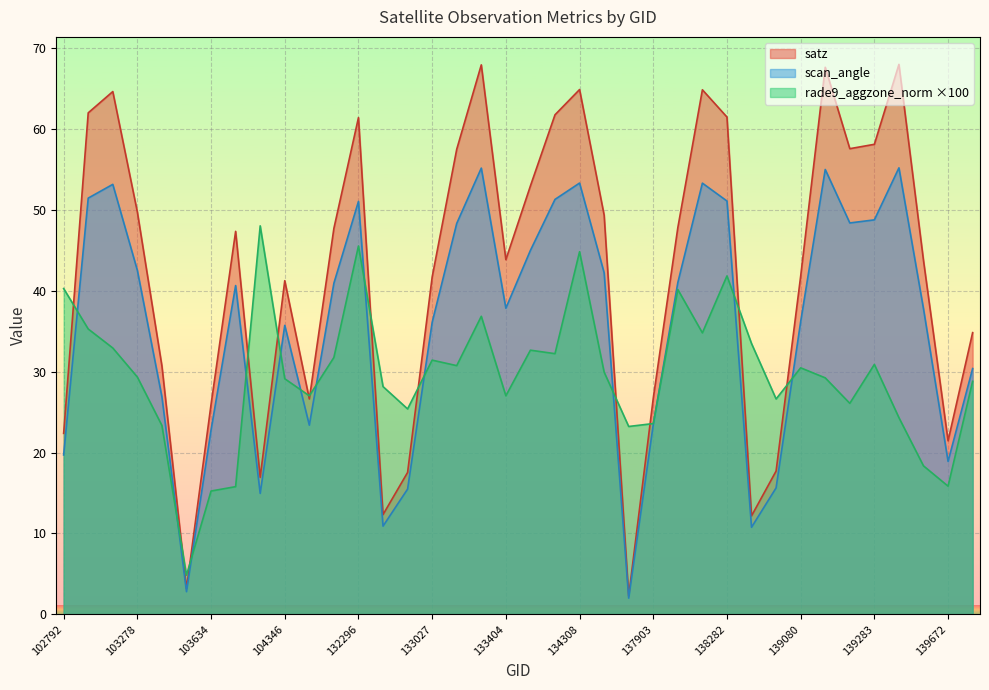

How many lines are shown in the chart?

3